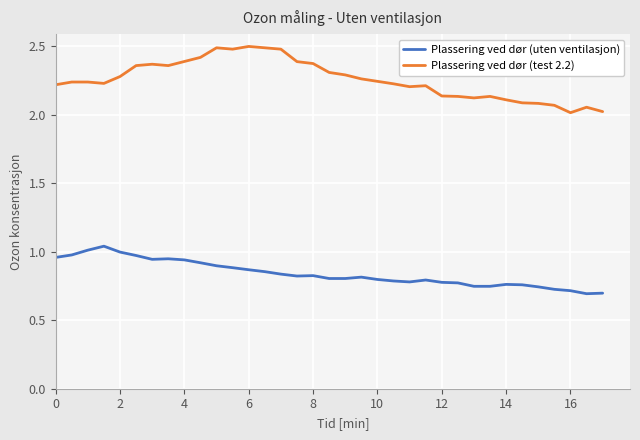

What is the difference between the second highest and minimum values in the Plassering ved dør (test 2.2) series?

0.5